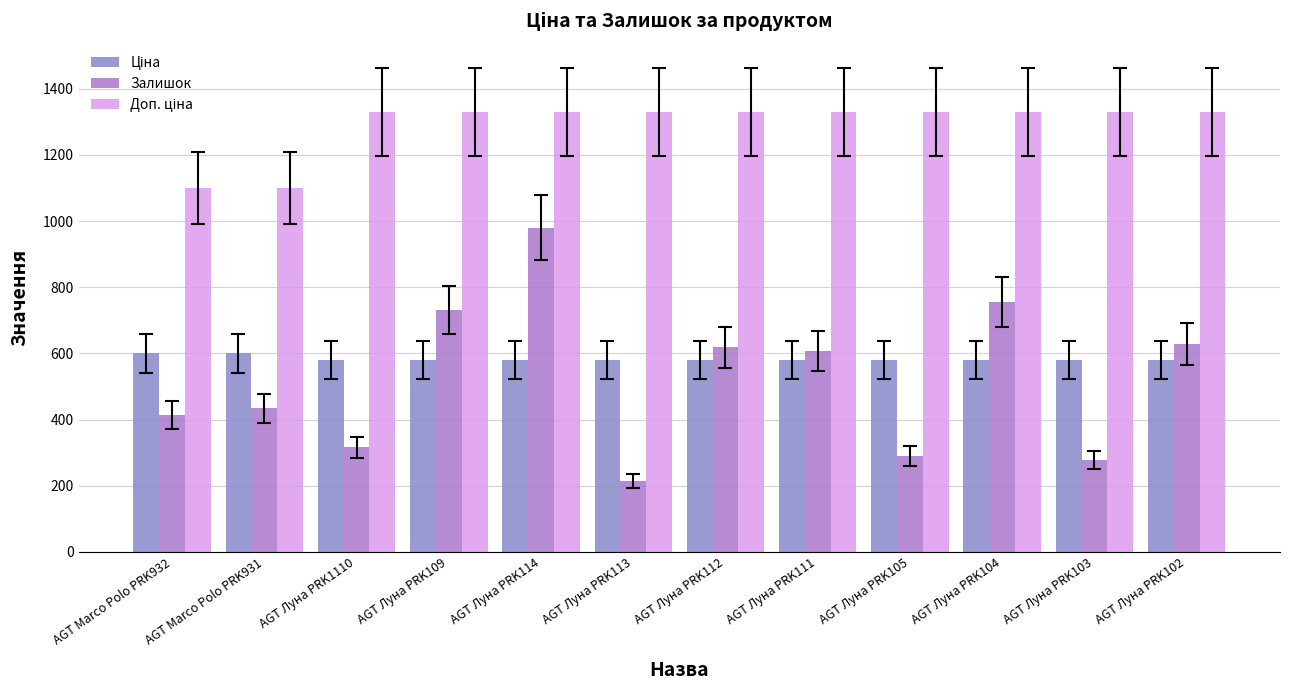

What position from the left is AGT Луна PRK102?

12